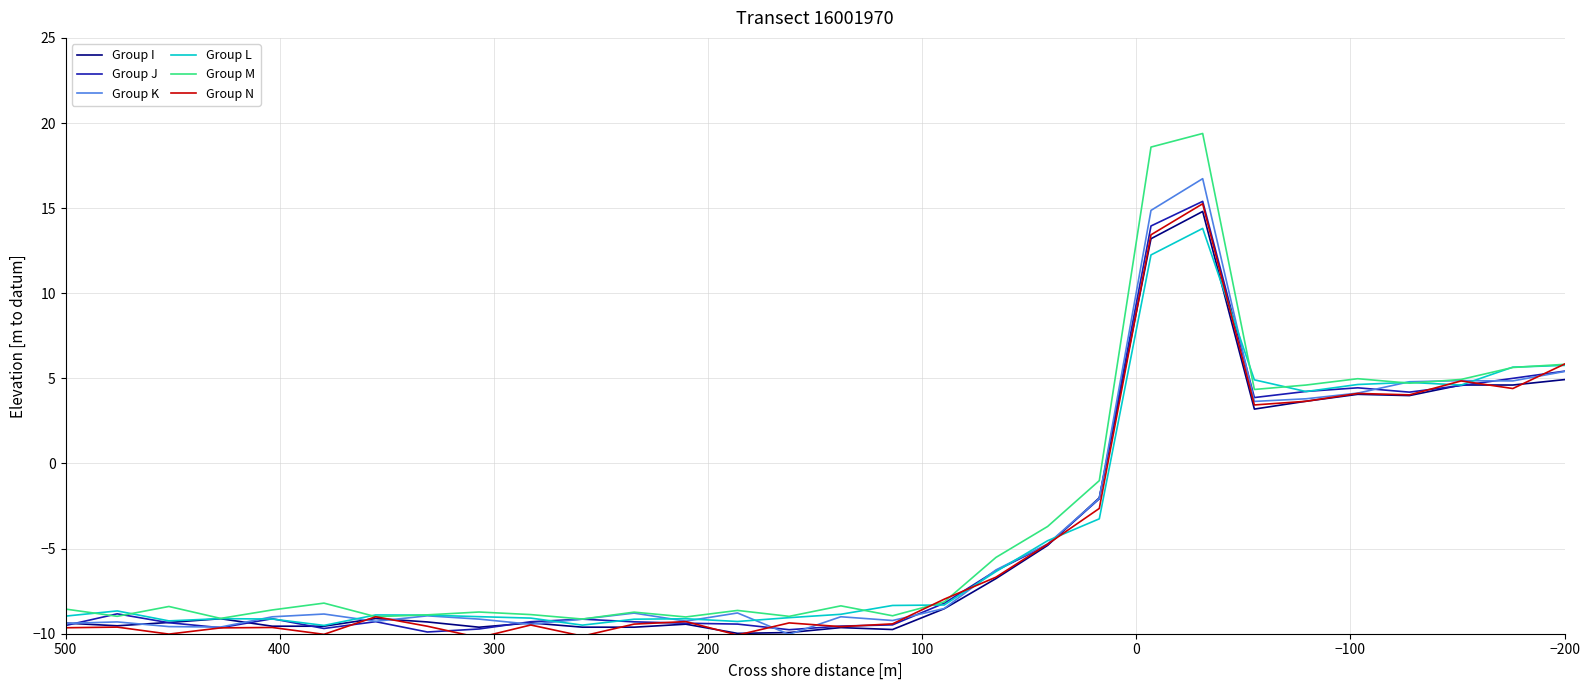

After their last crossing, which series has the higher values: Group L or Group N?

Group N